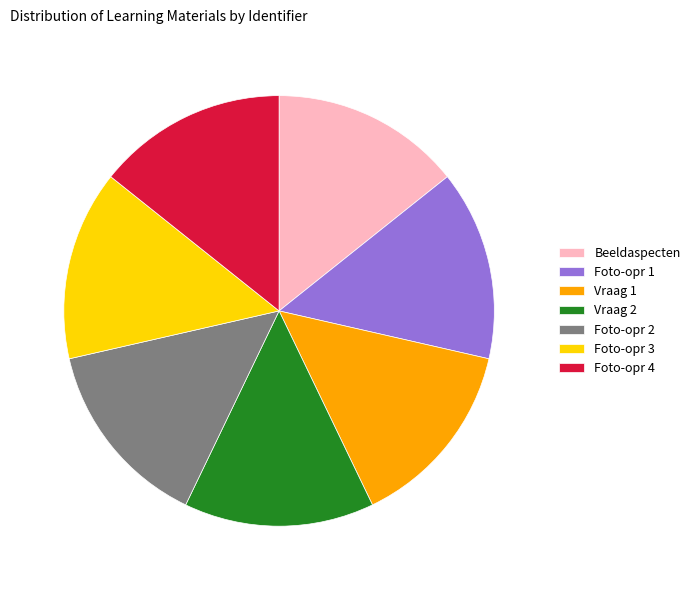

Is there a majority slice in this chart?

No